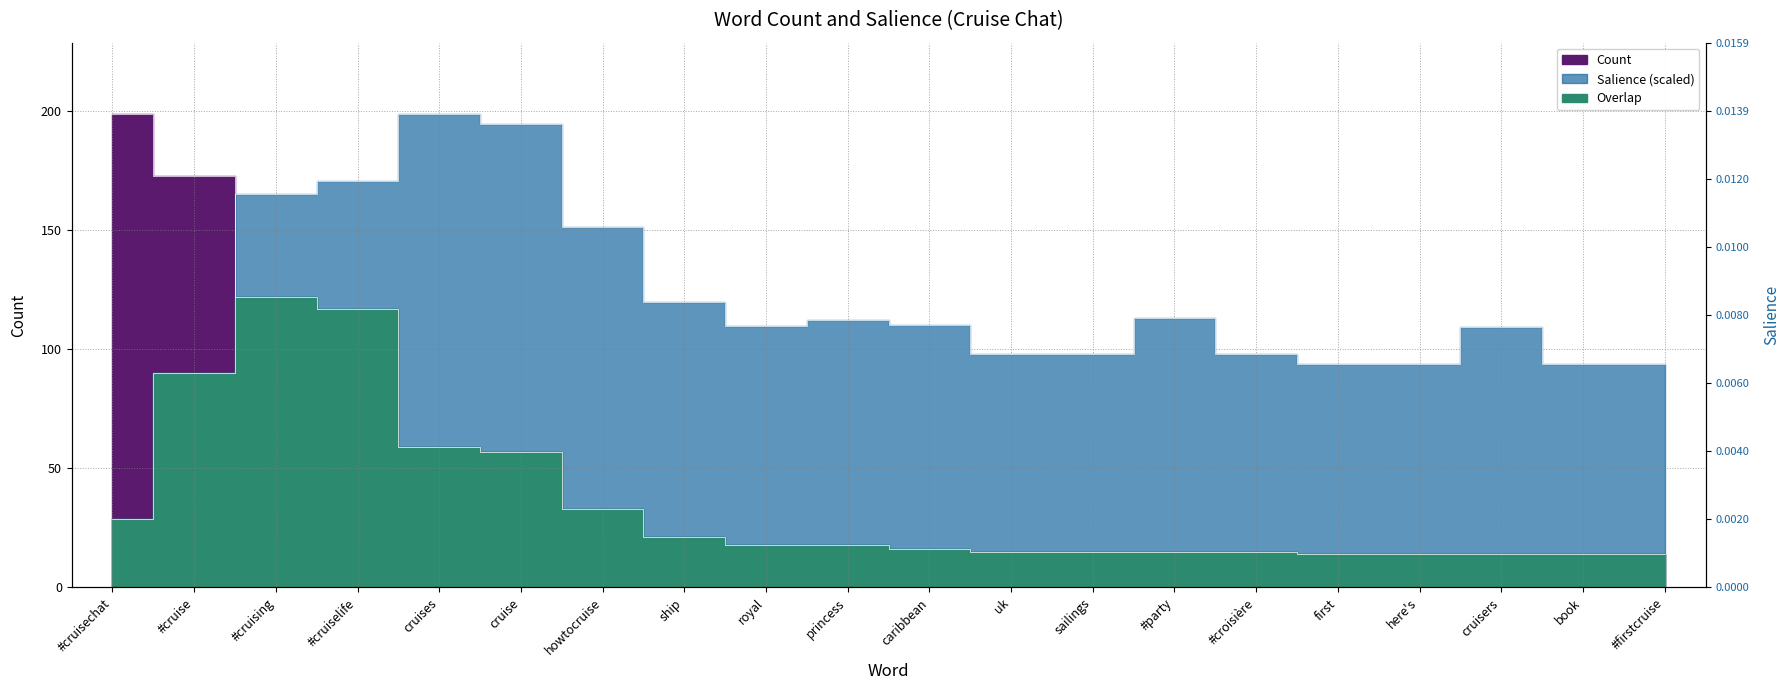

Reading left to right, extract all data points from this chart.

Count: #cruisechat=199.0	#cruise=173.0	#cruising=122.0	#cruiselife=117.0	cruises=59.0	cruise=57.0	howtocruise=33.0	ship=21.0	royal=18.0	princess=18.0	caribbean=16.0	uk=15.0	sailings=15.0	#party=15.0	#croisière=15.0	first=14.0	here's=14.0	cruisers=14.0	book=14.0	#firstcruise=14.0
Salience: #cruisechat=28.8	#cruise=90.0	#cruising=165.4	#cruiselife=170.7	cruises=199.0	cruise=194.9	howtocruise=151.5	ship=119.9	royal=109.7	princess=112.2	caribbean=110.4	uk=98.1	sailings=98.1	#party=113.2	#croisière=98.1	first=94.0	here's=94.0	cruisers=109.3	book=94.0	#firstcruise=94.0